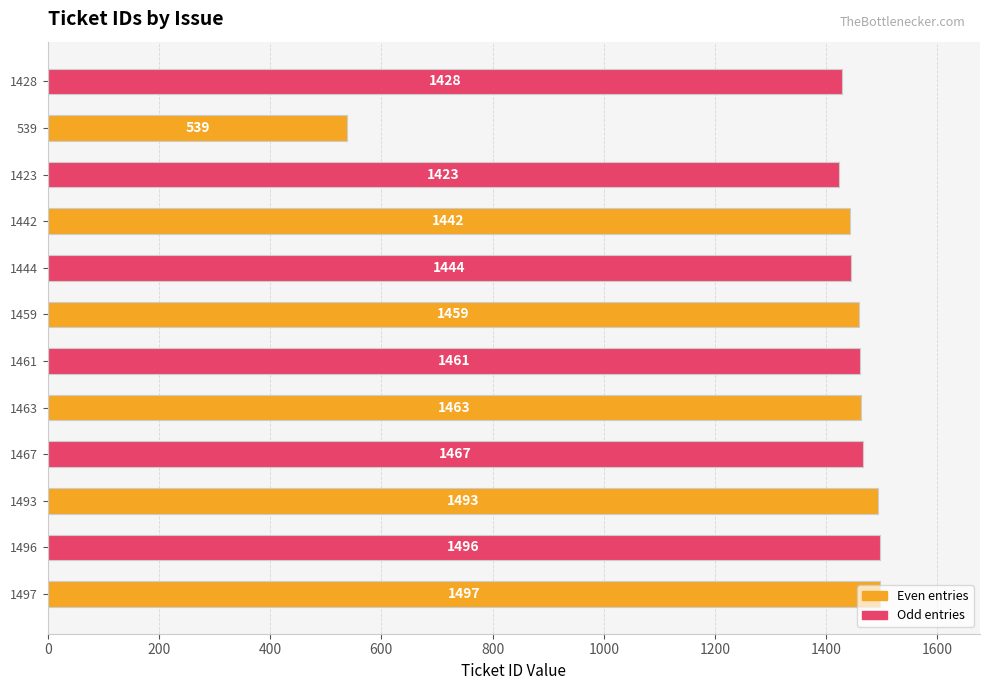

Where is the data nearest to the value 1018?

1423